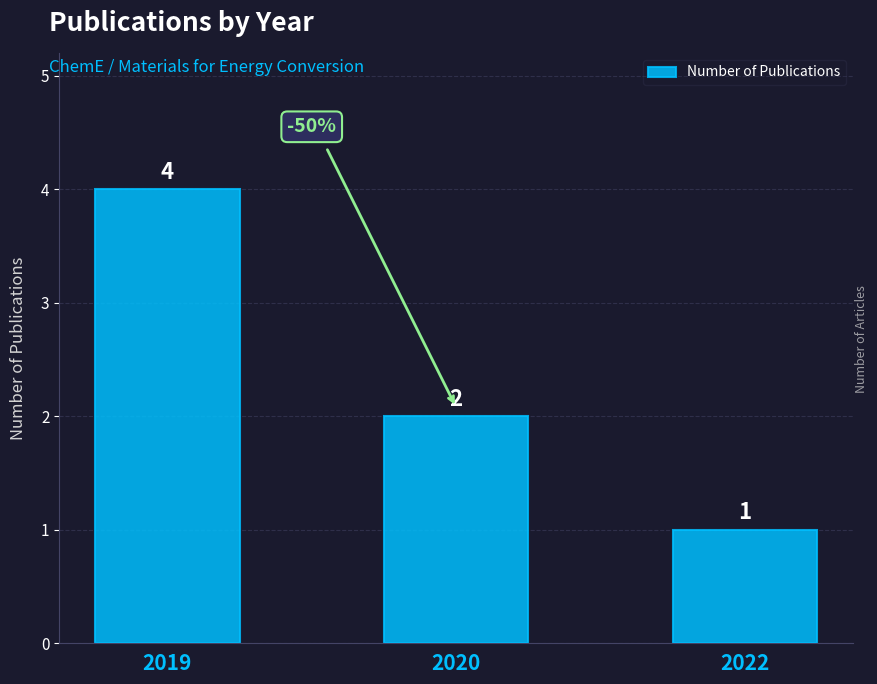

At which label does the data first exceed 2?

2019